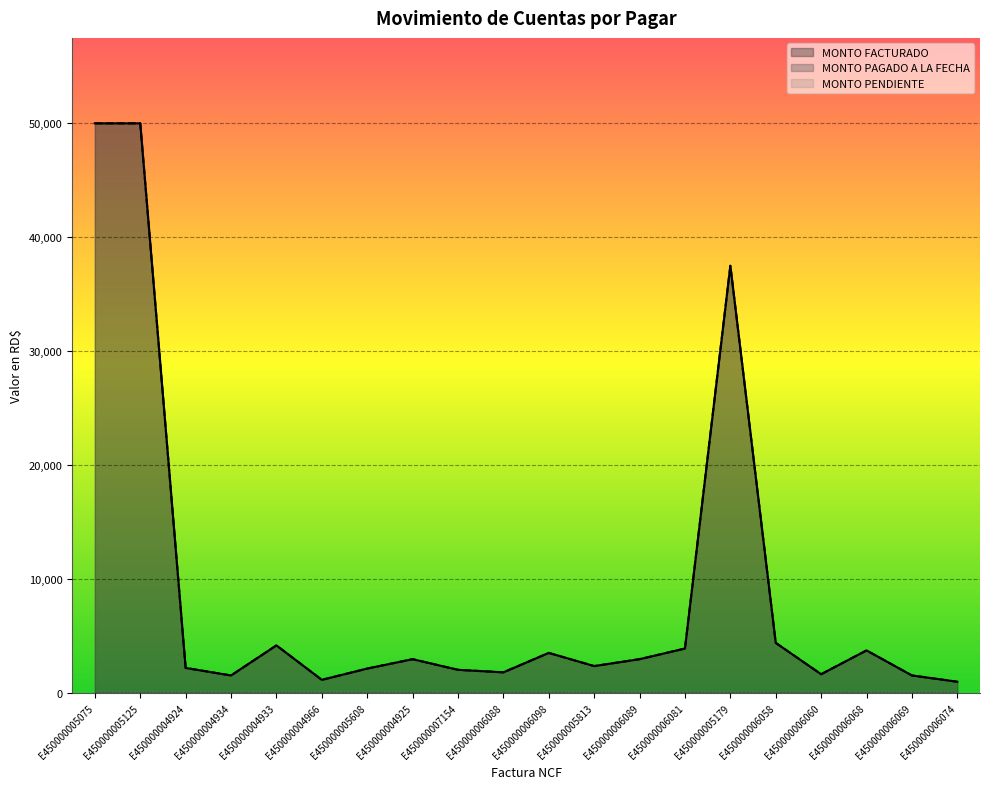

What position from the right is E450000007154?

12